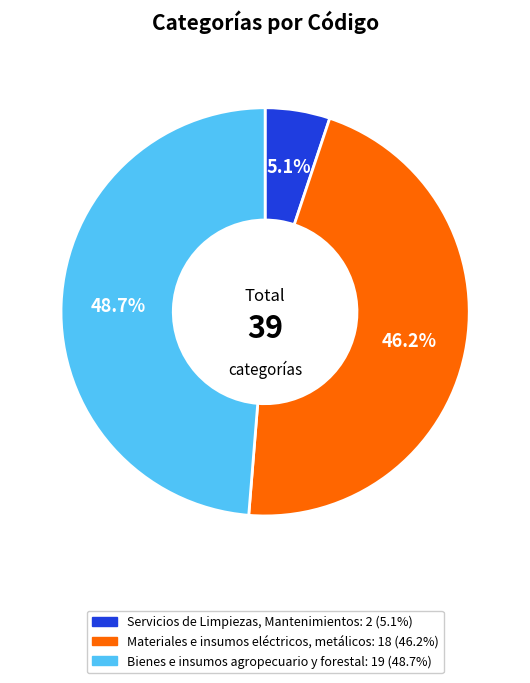

Between Bienes e insumos agropecuario y forestal and Materiales e insumos eléctricos, metálicos, which is larger?

Bienes e insumos agropecuario y forestal